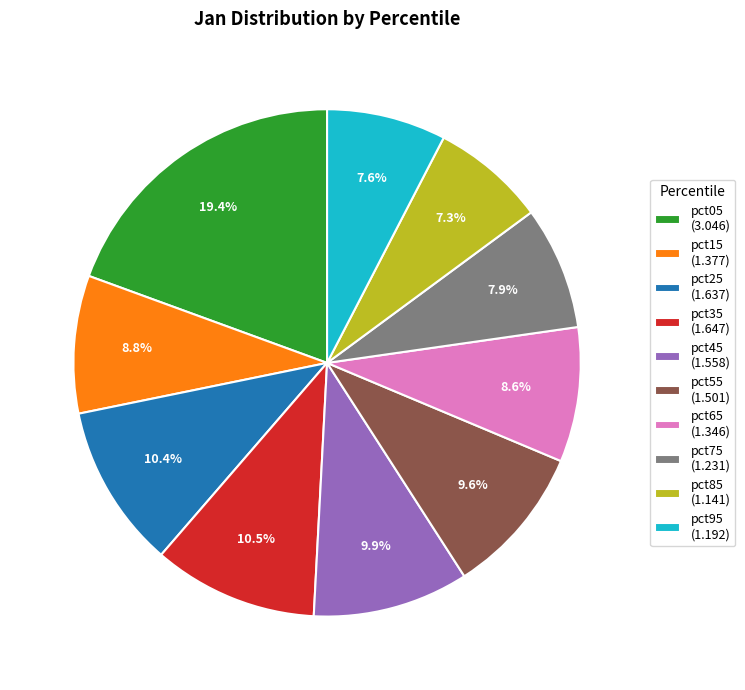

Which has a higher value, pct25 or pct05?

pct05